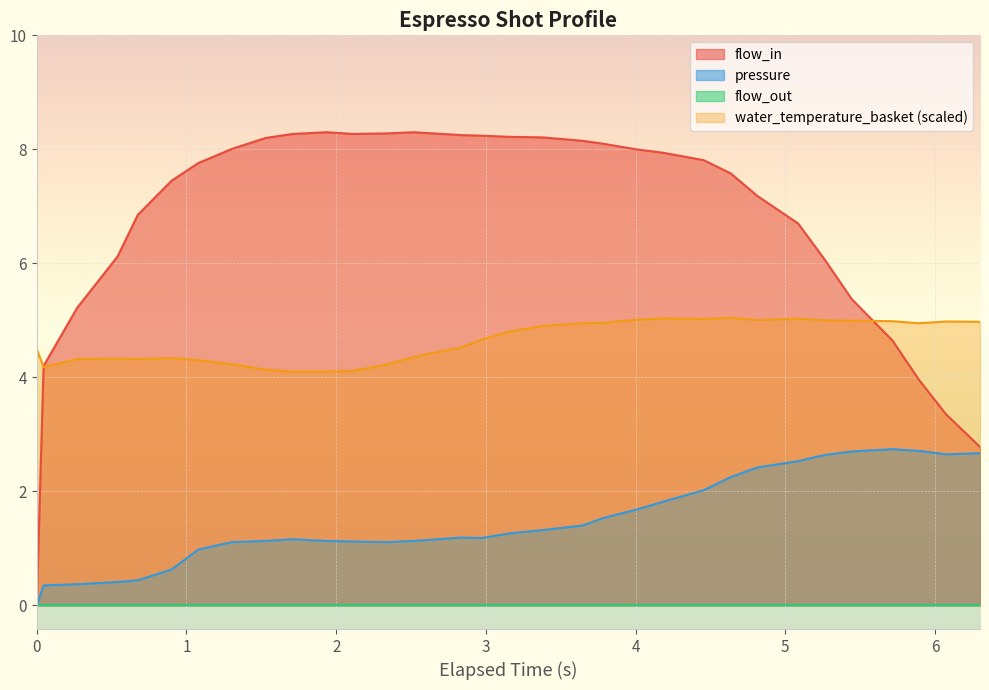

True or false: water_temperature_basket (scaled) and pressure intersect in this chart.

False